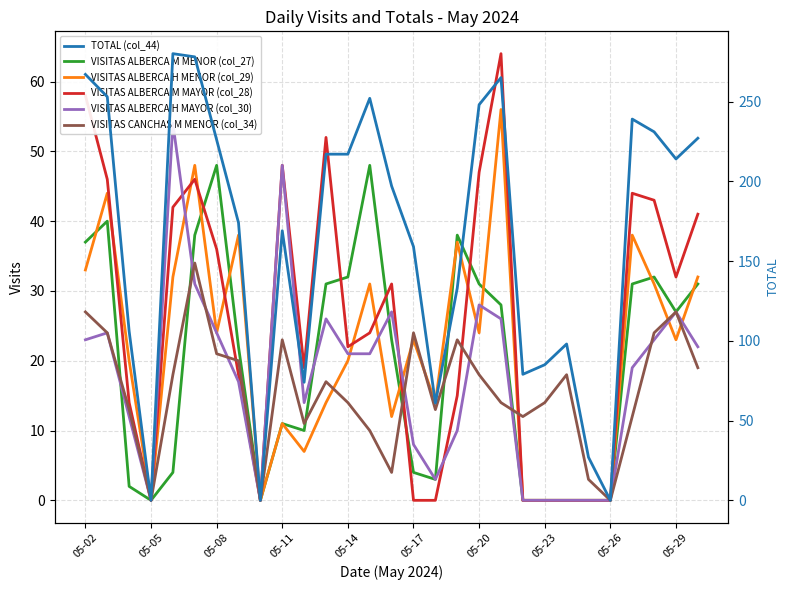

What position from the right is 05-26?

5